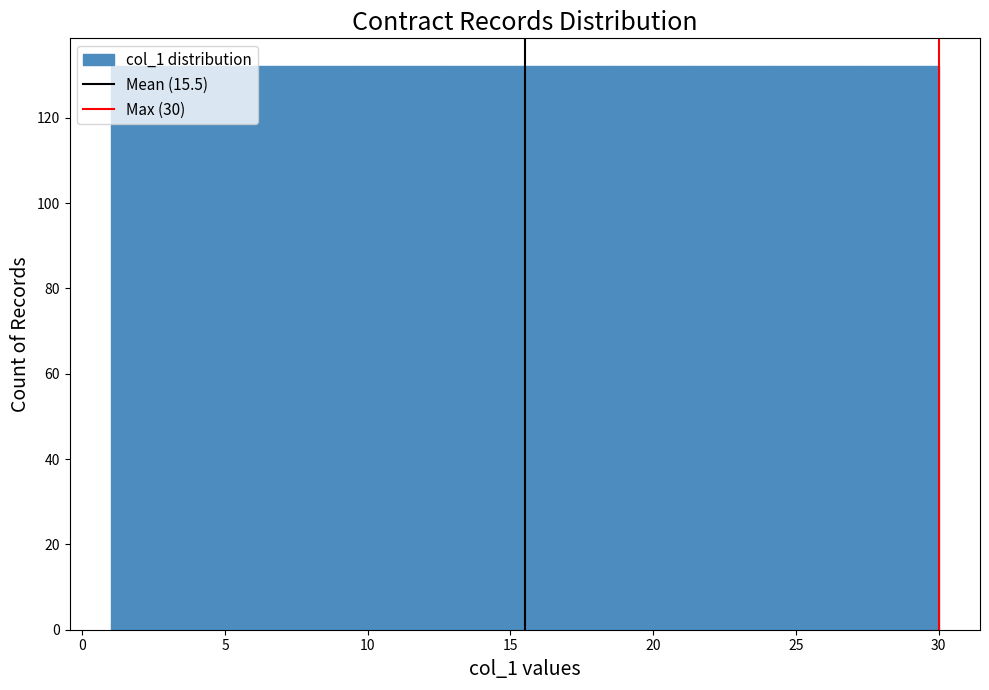

Reading left to right, transcribe this chart: for each bar, give the range it covers on the x-axis and its height. Neither the bar edges nor the heights are printed on the chart, so give them approximately, as read against the axes.

1.0 to 3.9: 132
3.9 to 6.8: 132
6.8 to 9.7: 132
9.7 to 12.6: 132
12.6 to 15.5: 132
15.5 to 18.4: 132
18.4 to 21.3: 132
21.3 to 24.2: 132
24.2 to 27.1: 132
27.1 to 30.0: 132